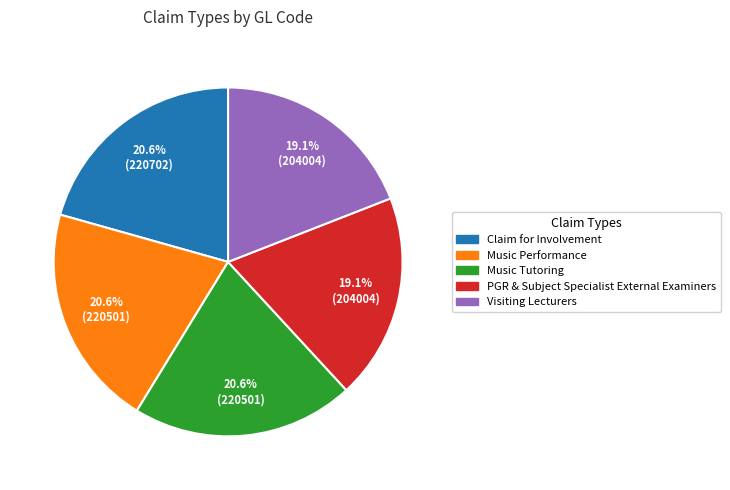

Which has a higher value, Music Performance or Visiting Lecturers?

Music Performance